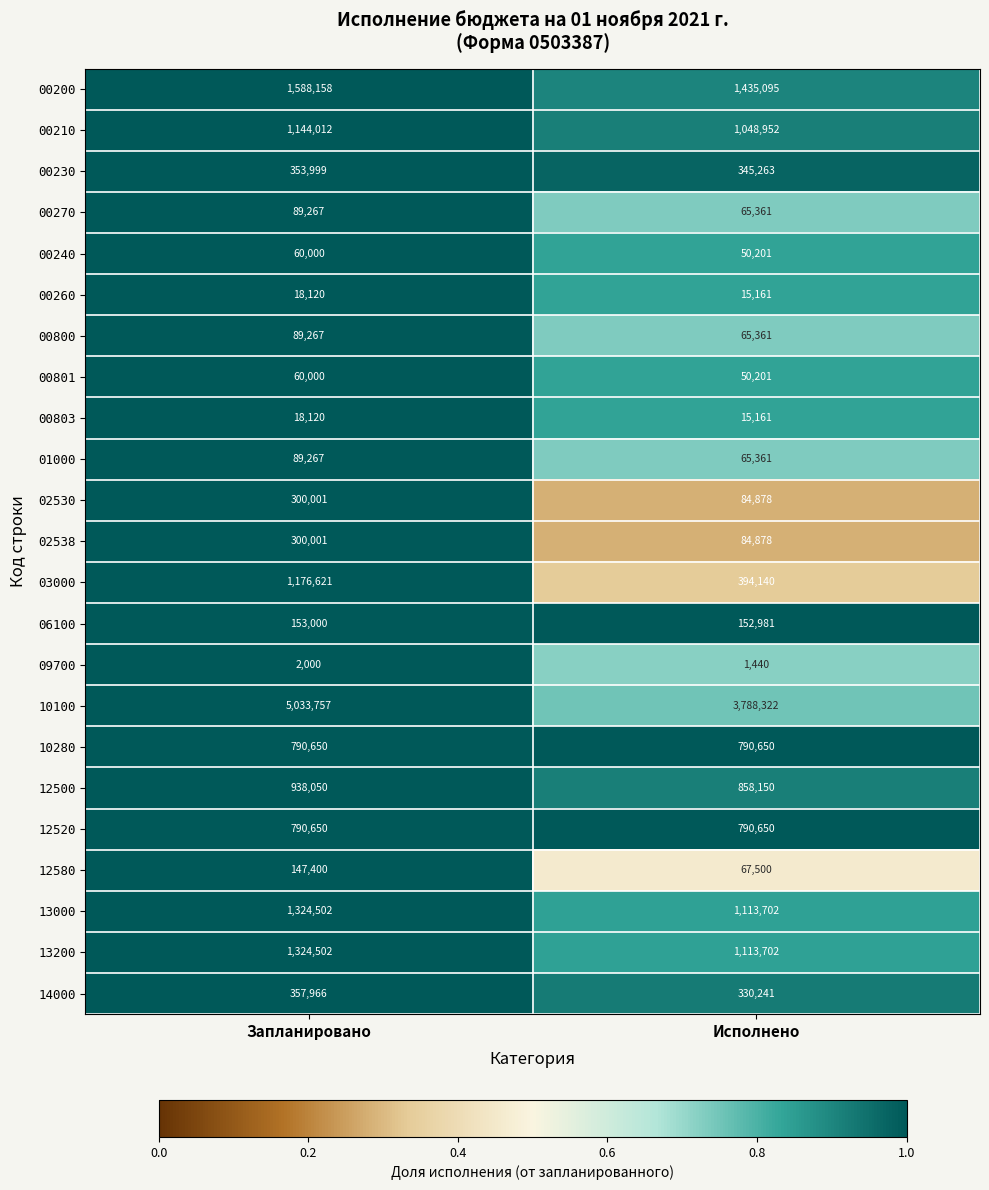

Which series has the largest total across all categories?

10100